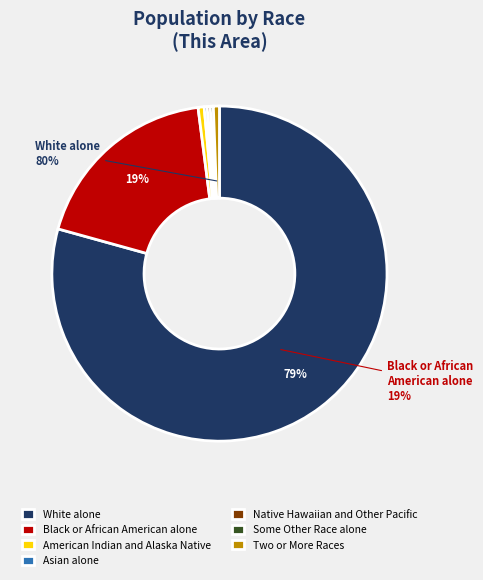

Which has a higher value, Black or African American alone or Asian alone?

Black or African American alone